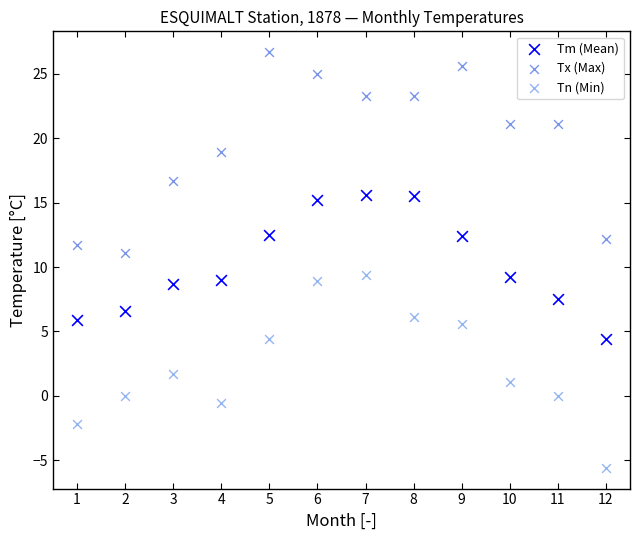

In the Tx (Max) series, what Y value is closest to 18?

18.9